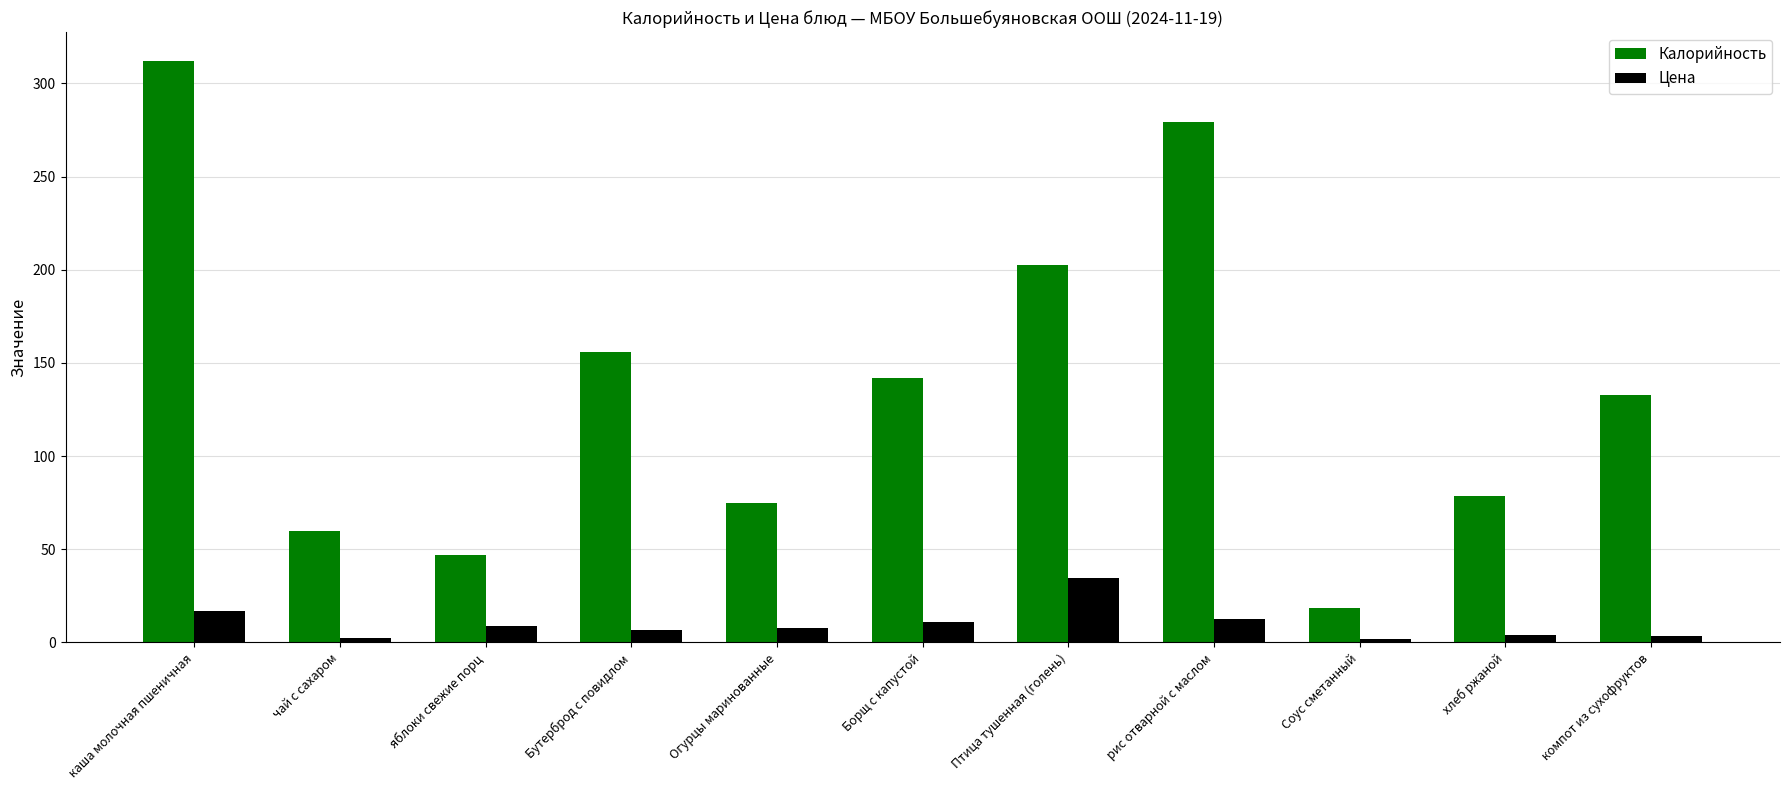

Which category has the highest value across all series?

каша молочная пшеничная